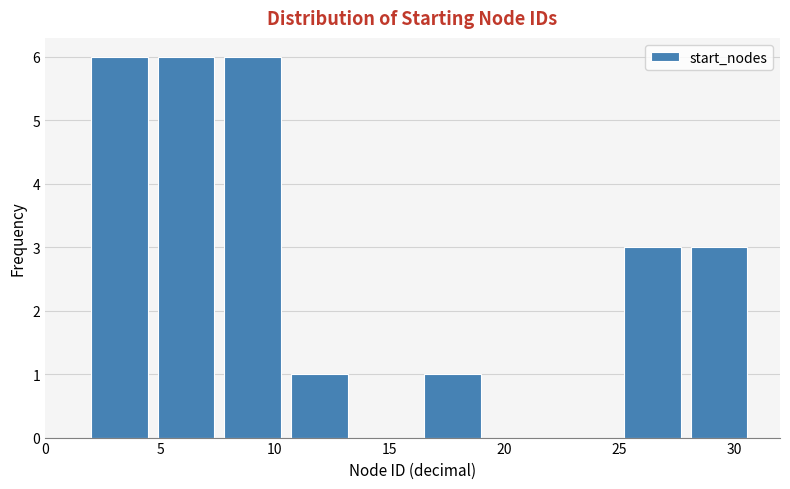

What is the height of the bar covering 28.1 to 31.0 on the x-axis? Neither the bar edges nor the heights are printed on the chart, so give them approximately, as read against the axes.

3